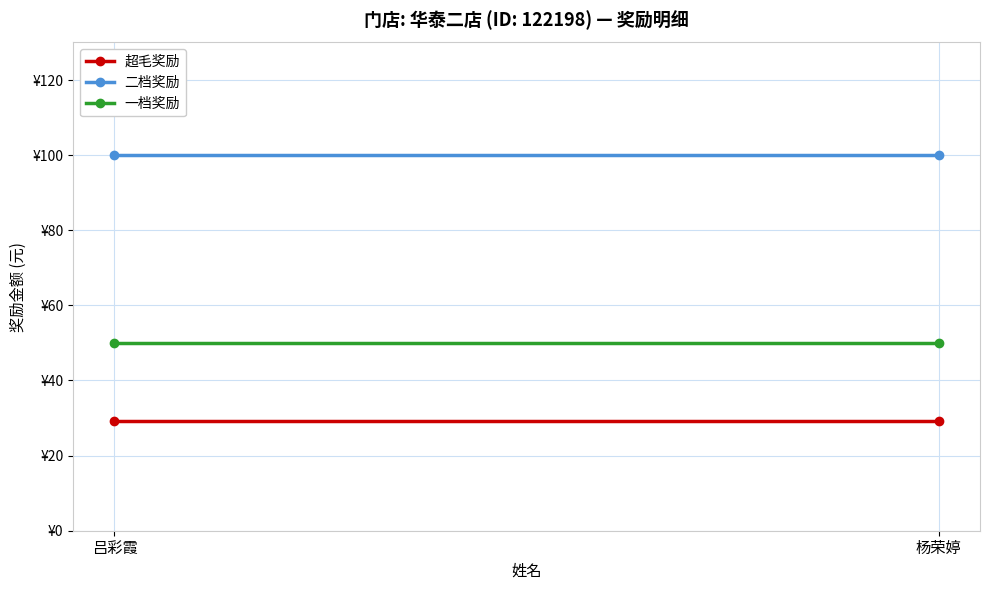

Which has a higher value, 吕彩霞 or 杨荣婷?

吕彩霞